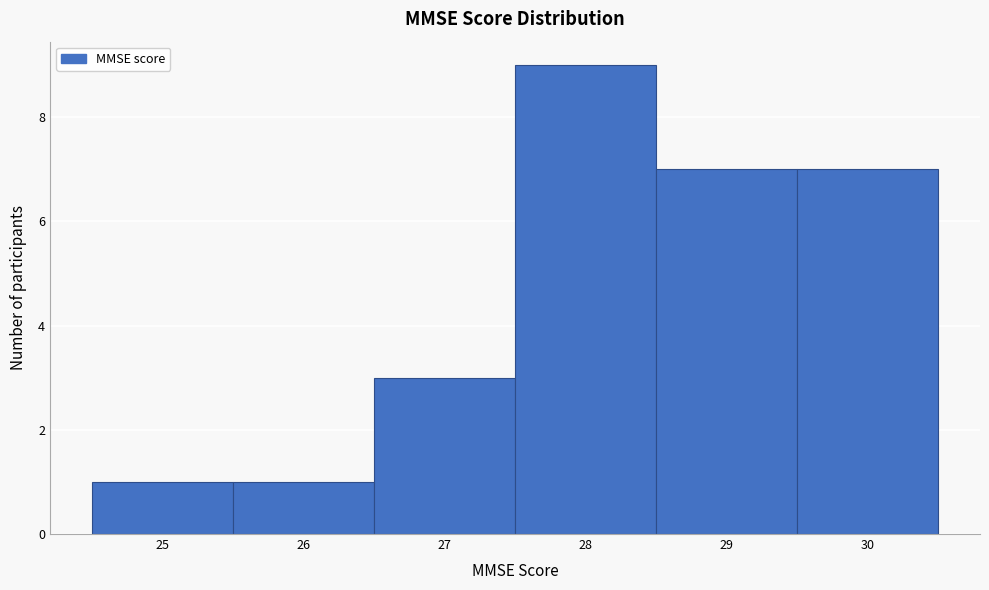

Reading left to right, transcribe this chart: for each bar, give the range it covers on the x-axis and its height. The values are not printed on the chart, so give them approximately, as read against the axis.

24.5 to 25.5: 1
25.5 to 26.5: 1
26.5 to 27.5: 3
27.5 to 28.5: 9
28.5 to 29.5: 7
29.5 to 30.5: 7